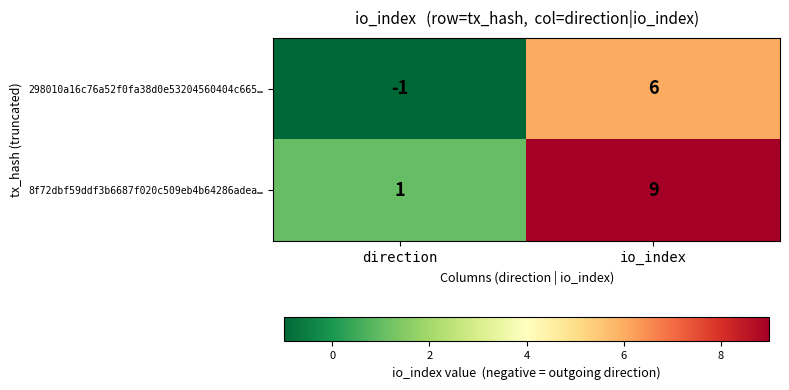

Between direction and io_index, which series saw the biggest shift?

8f72dbf59ddf3b6687f020c509eb4b64286adea…